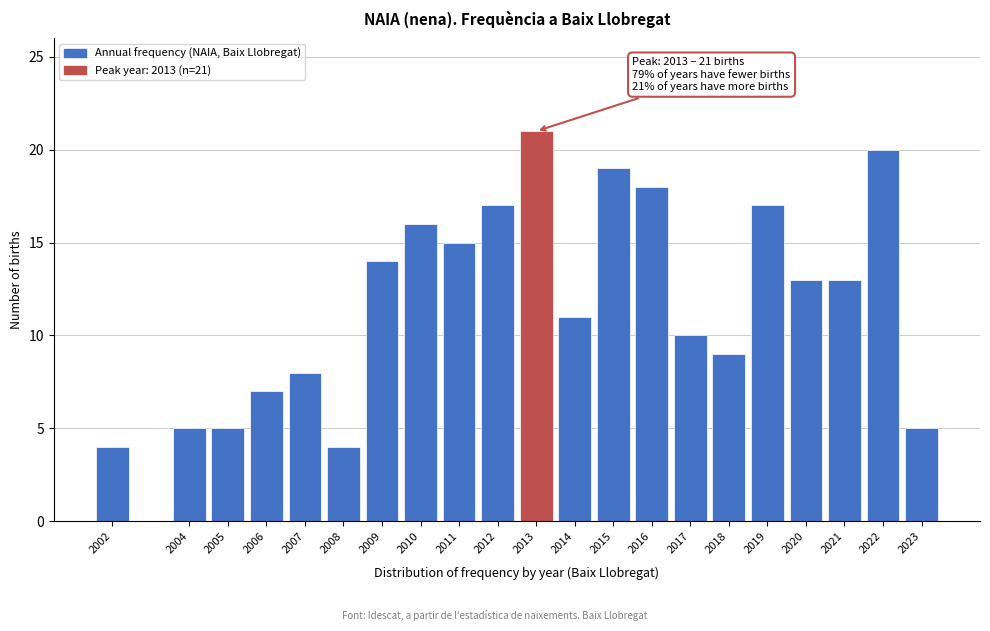

Reading left to right, extract all data points from this chart.

2002=4	2004=5	2005=5	2006=7	2007=8	2008=4	2009=14	2010=16	2011=15	2012=17	2013=21	2014=11	2015=19	2016=18	2017=10	2018=9	2019=17	2020=13	2021=13	2022=20	2023=5